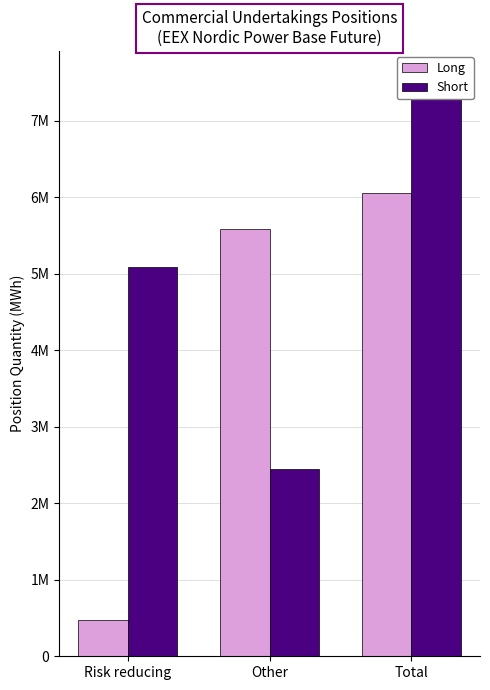

What is the difference between the maximum and minimum values in the Long series?

5581668